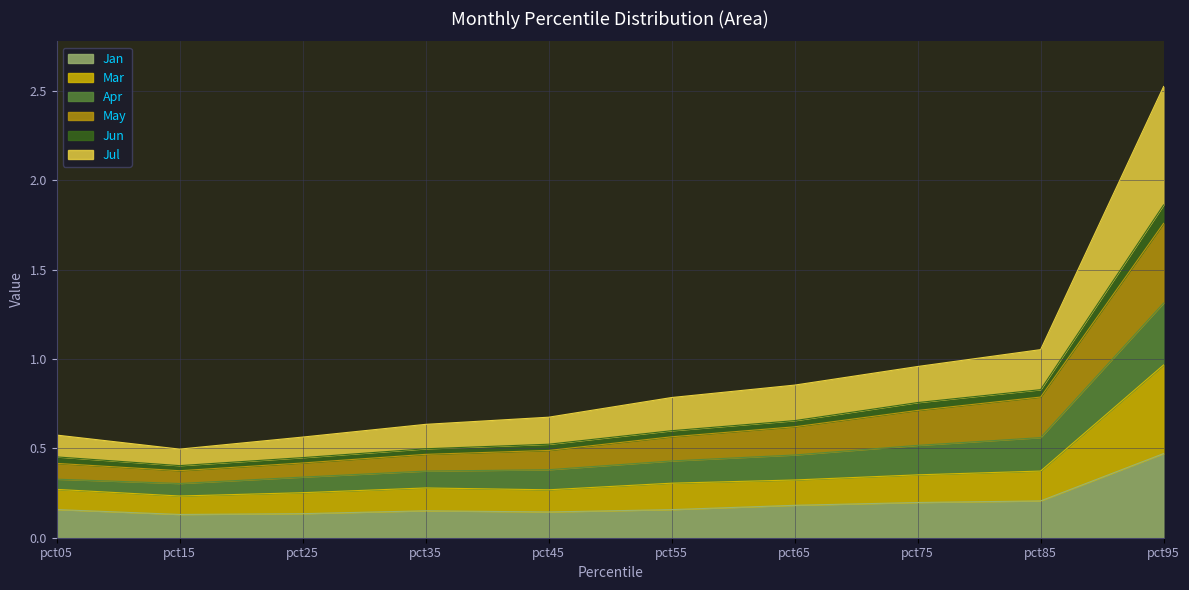

Which category has the highest value in the Jan series?

pct95